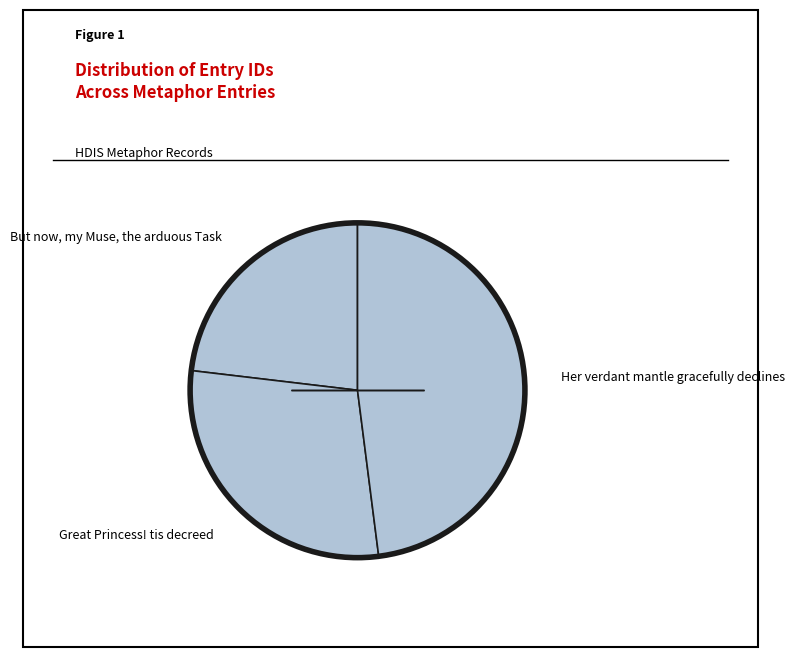

What is the largest slice in the pie chart?

Her verdant mantle gracefully declines